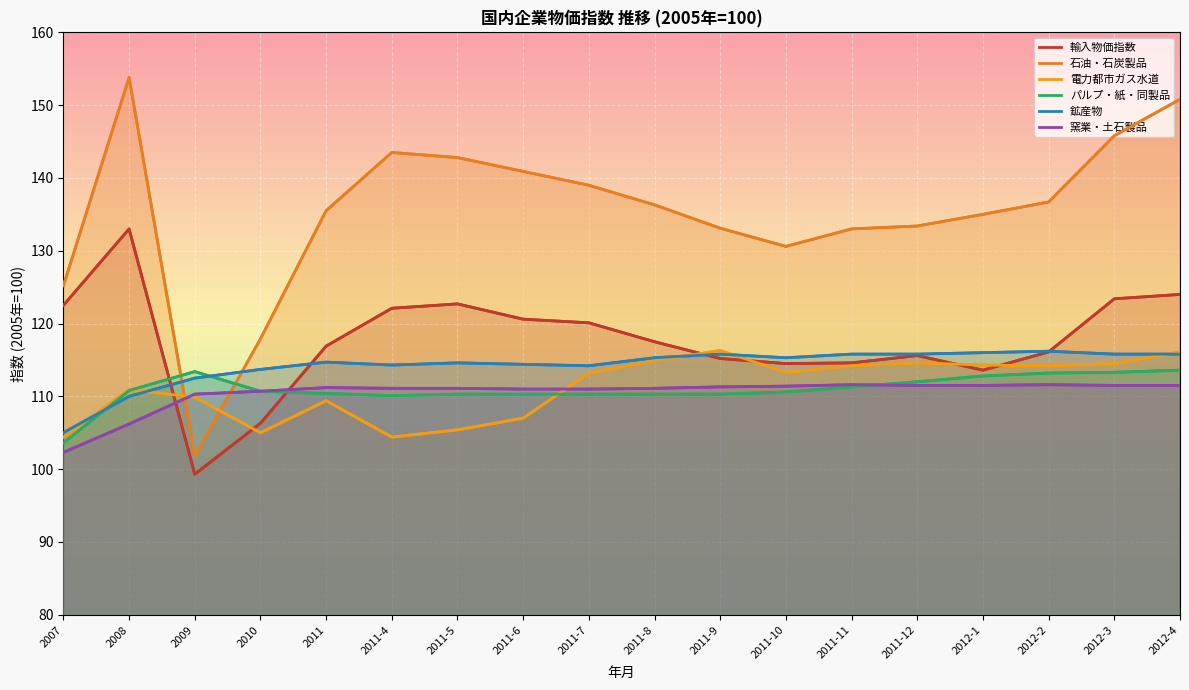

What are all the series names shown in the legend?

輸入物価指数, 石油・石炭製品, 電力都市ガス水道, パルプ・紙・同製品, 鉱産物, 窯業・土石製品